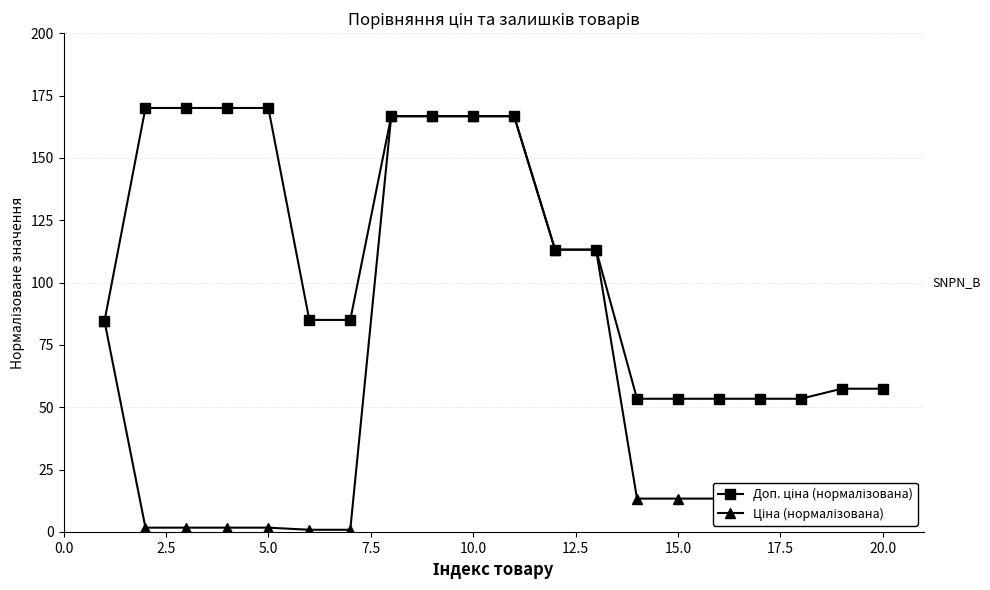

List the series in order of their peak value, highest first.

Доп. ціна (нормалізована), Ціна (нормалізована)